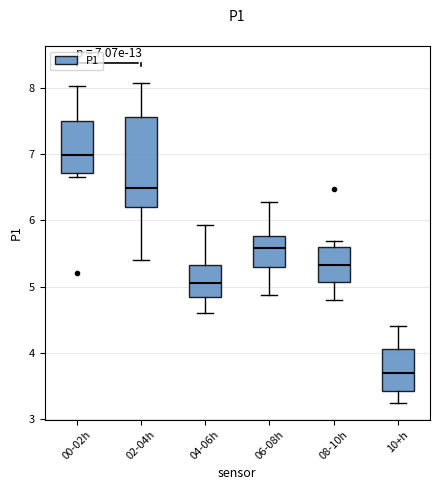

Which box's median line is the lowest?

10+h